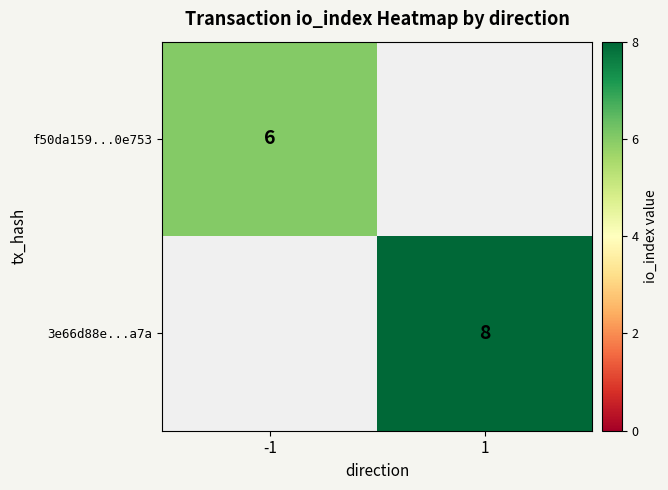

Is it true that 3e66d88e...a7a equals 13 at 1?

False